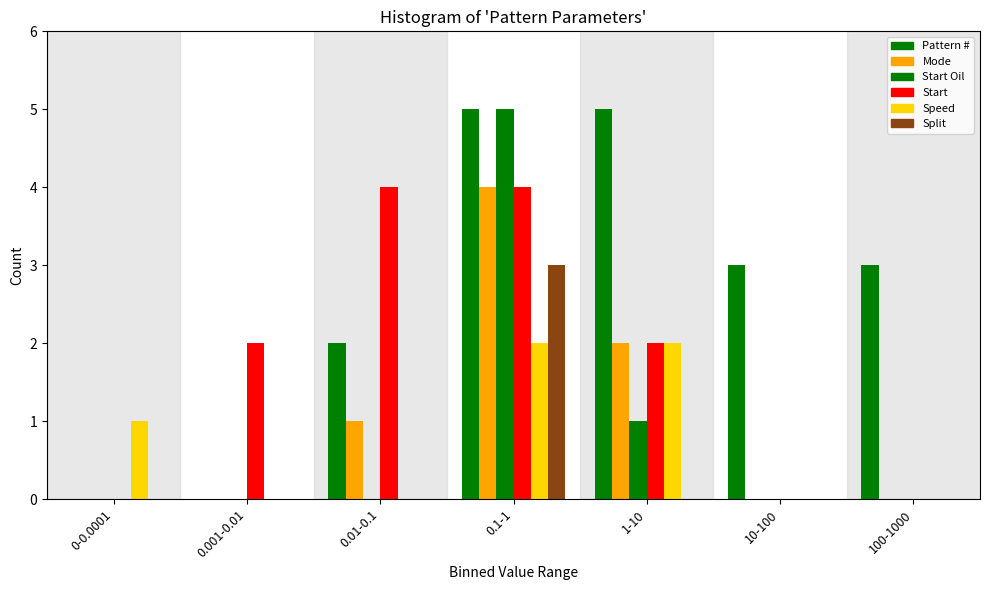

How many categories are shown in the chart?

7